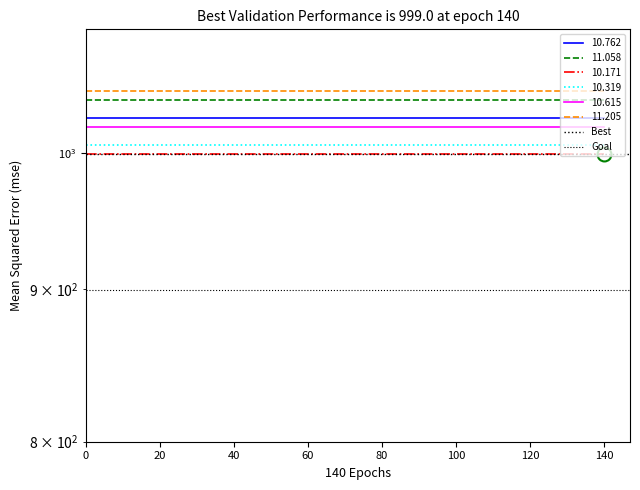

The value of Goal at 0 is 899.1. True or false?

True